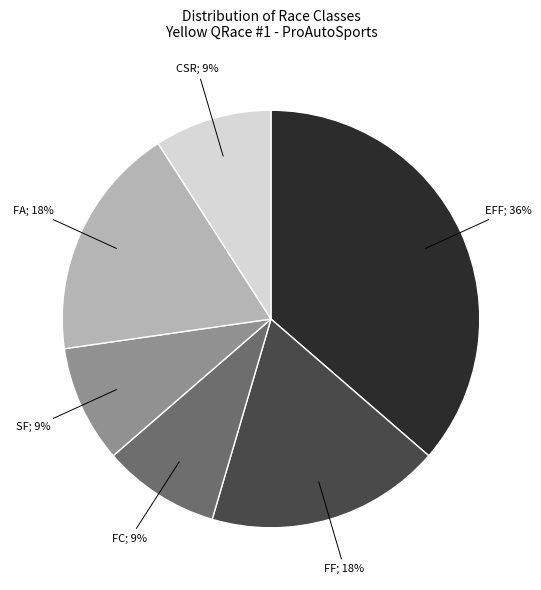

To the nearest percent, what is the difference between the largest and smallest slice percentages?

27%